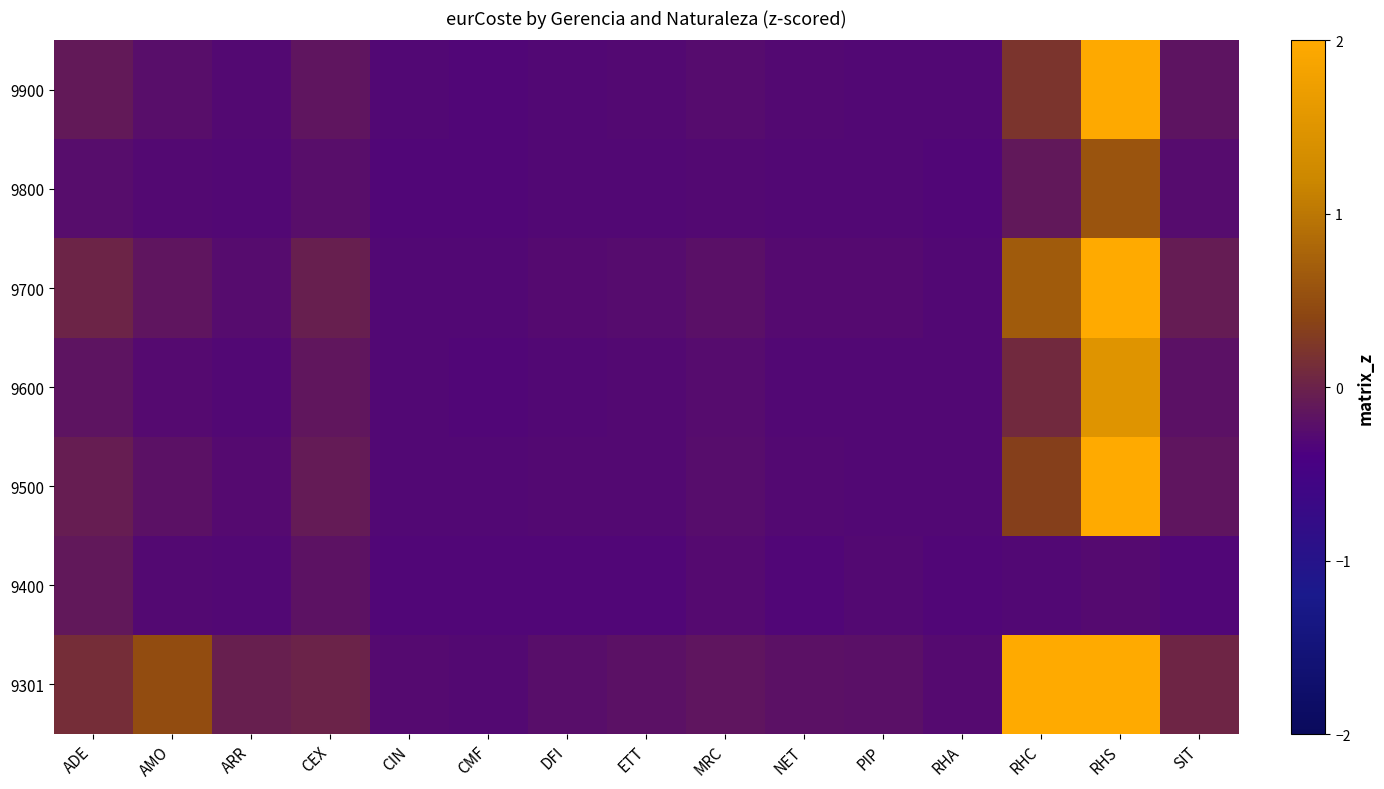

Which category has the highest value across all series?

RHS